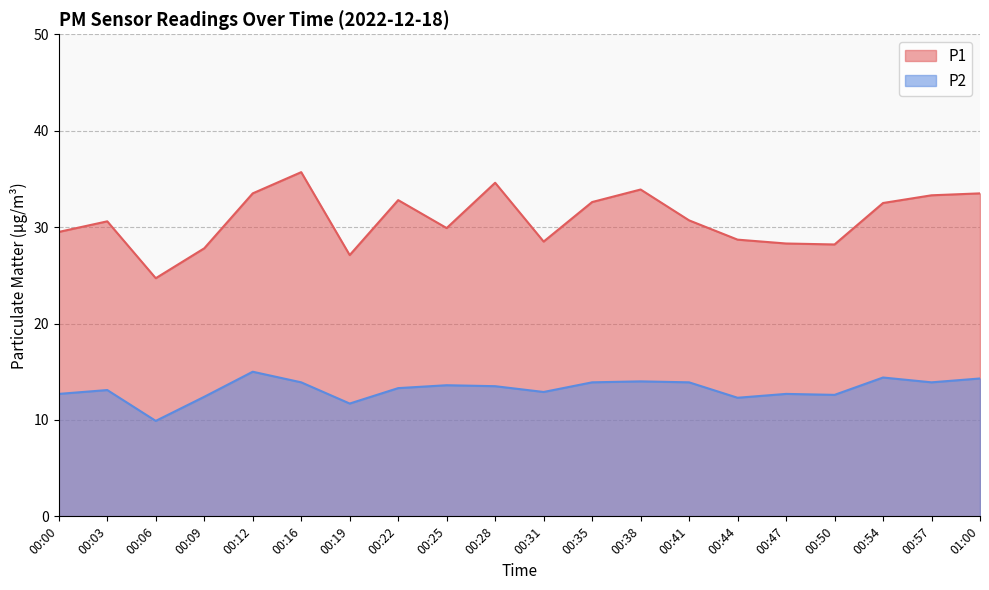

What is the maximum value shown in the chart?

35.7